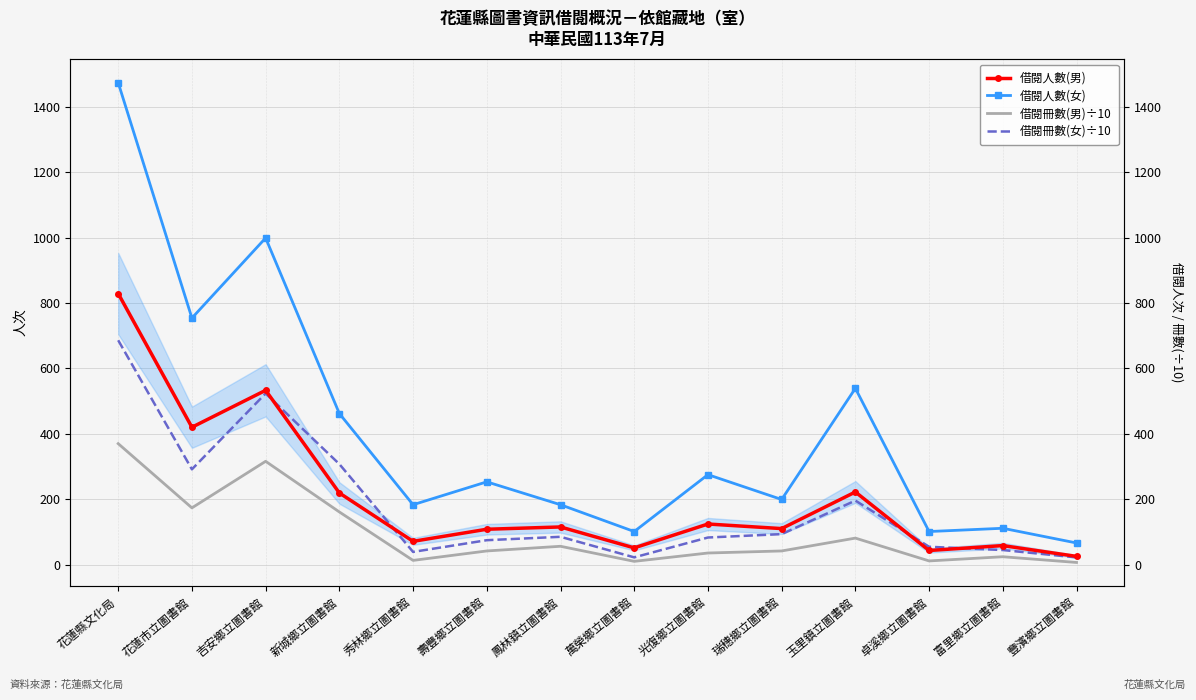

How many data points in 借閱人數(男) are less than 115?

7